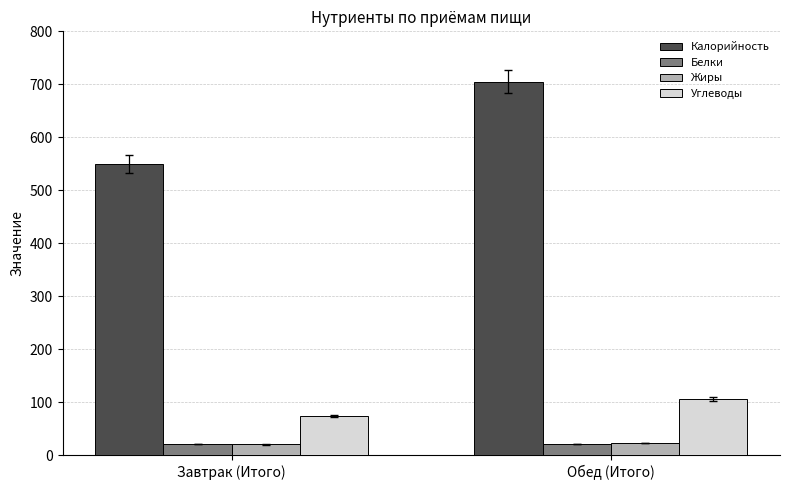

Read the Калорийность value at Завтрак (Итого).

549.4